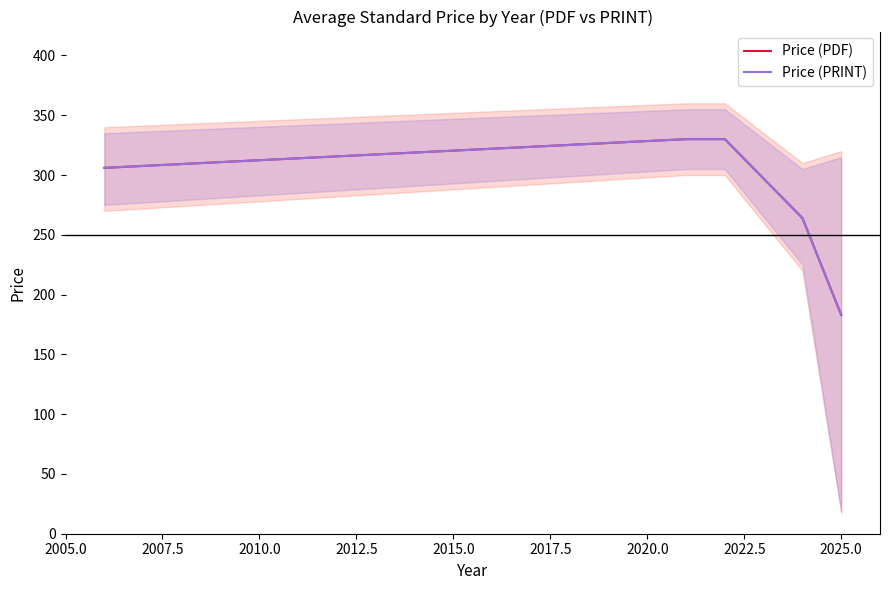

How many lines are shown in the chart?

2